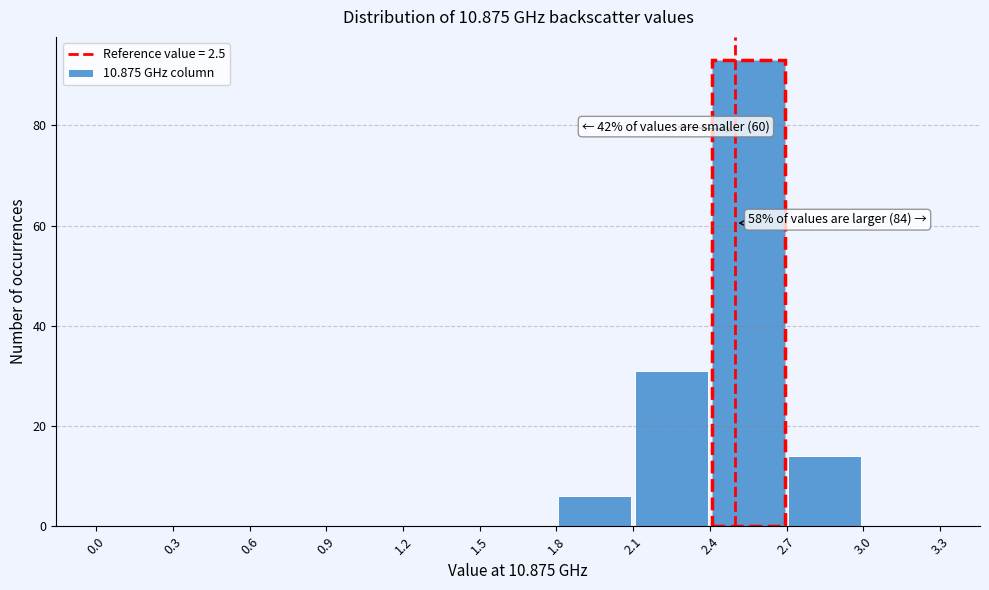

Which range on the x-axis has the tallest bar?

2.4 to 2.7